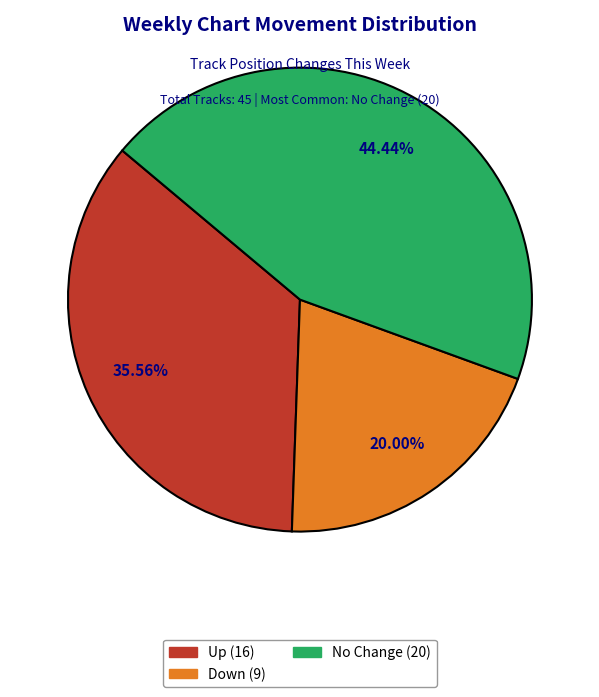

Is there any slice that represents more than half of the pie?

No